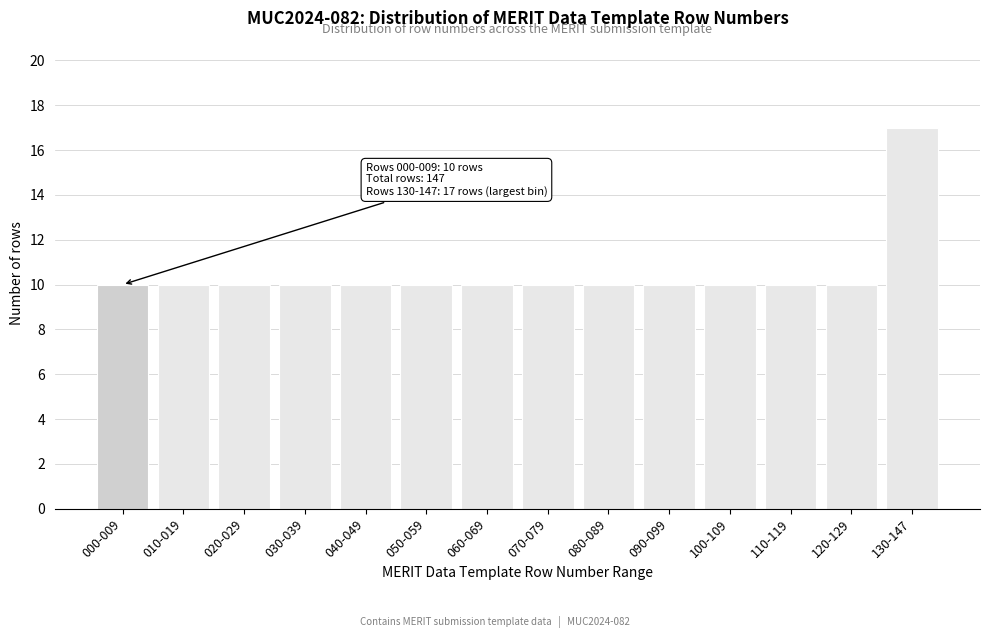

Reading left to right, transcribe all the data shown in this chart.

10	10	10	10	10	10	10	10	10	10	10	10	10	17